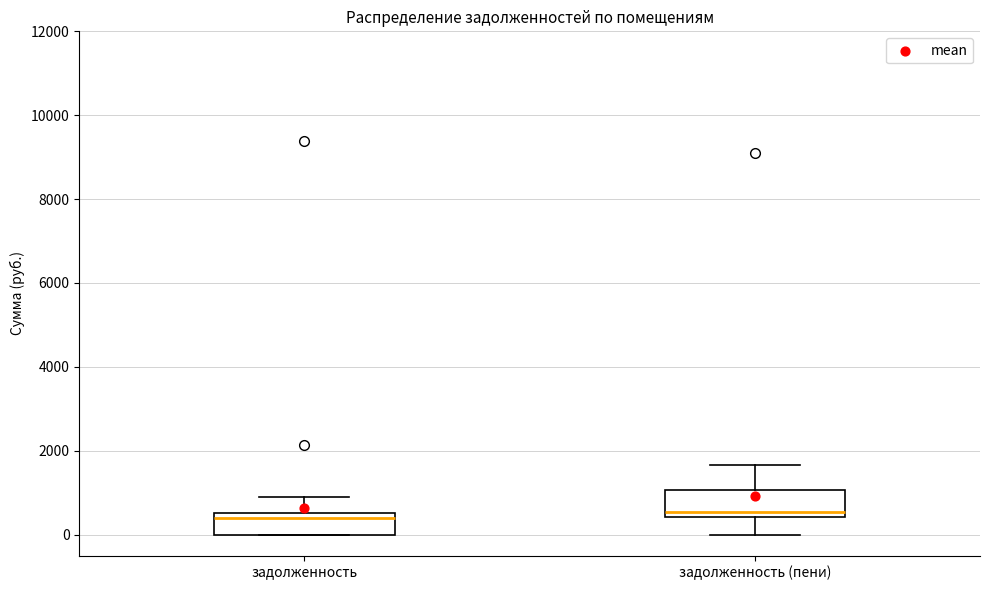

Where does the upper whisker of the box for задолженность (пени) end on the y-axis? The values are not printed on the chart, so give them approximately, as read against the axis.

1600